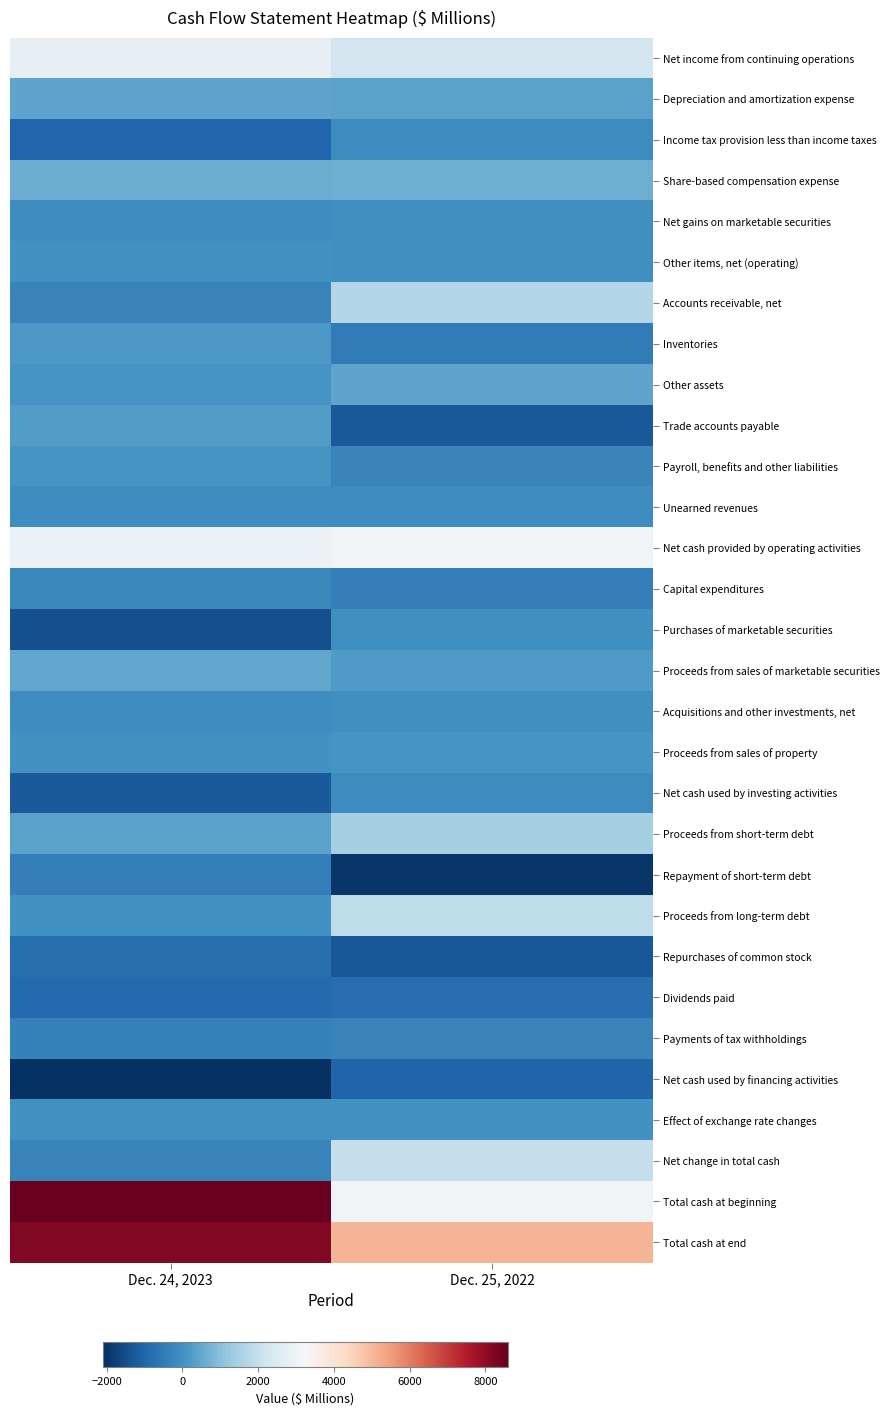

List the series in order of their peak value, highest first.

Total cash at beginning, Total cash at end, Net cash provided by operating activities, Net income from continuing operations, Net change in total cash, Proceeds from long-term debt, Accounts receivable, net, Proceeds from short-term debt, Share-based compensation expense, Proceeds from sales of marketable securities, Depreciation and amortization expense, Other assets, Trade accounts payable, Inventories, Proceeds from sales of property, Payroll, benefits and other liabilities, Effect of exchange rate changes, Other items, net (operating), Purchases of marketable securities, Net gains on marketable securities, Acquisitions and other investments, net, Unearned revenues, Income tax provision less than income taxes, Net cash used by investing activities, Capital expenditures, Payments of tax withholdings, Repayment of short-term debt, Repurchases of common stock, Dividends paid, Net cash used by financing activities